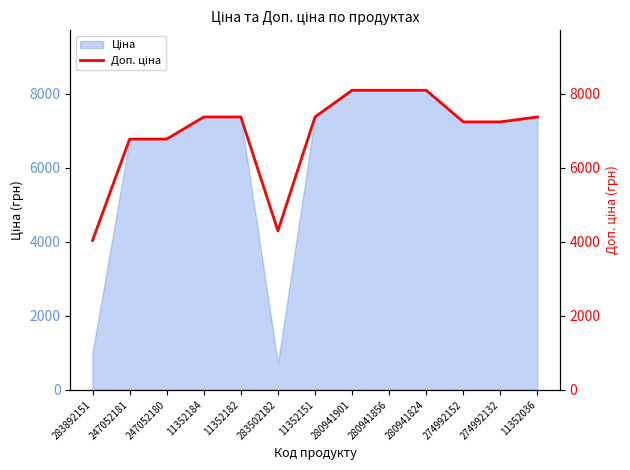

What is the value of the 5th point from the left?

7367.9